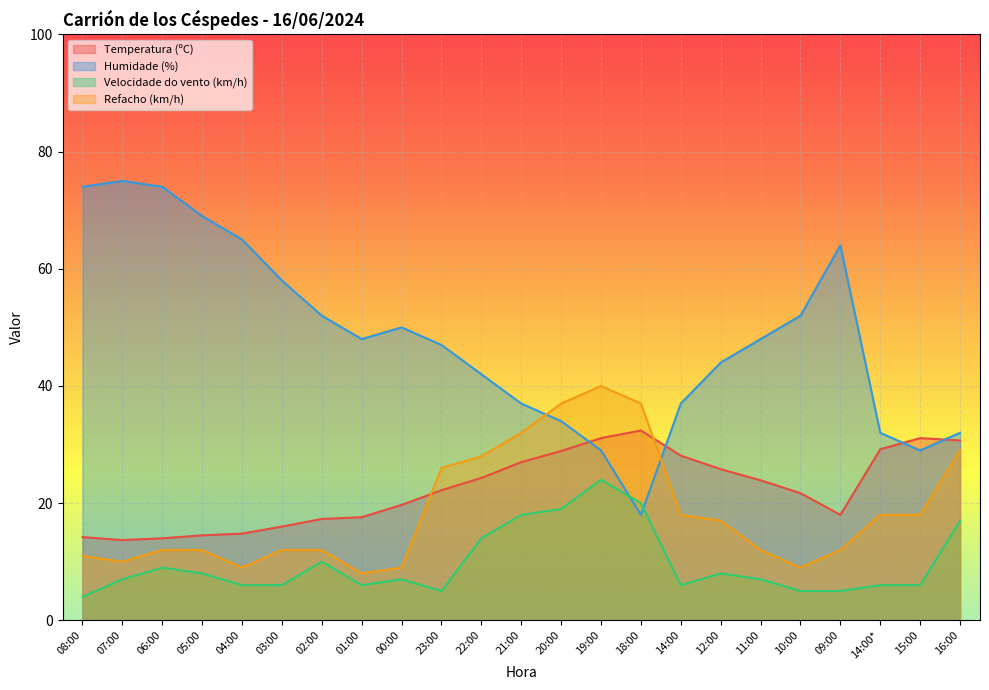

Rank the categories by Temperatura (ºC) value from highest to lowest.

18:00, 19:00, 15:00, 16:00, 14:00*, 20:00, 14:00, 21:00, 12:00, 22:00, 11:00, 23:00, 10:00, 00:00, 09:00, 01:00, 02:00, 03:00, 04:00, 05:00, 08:00, 06:00, 07:00